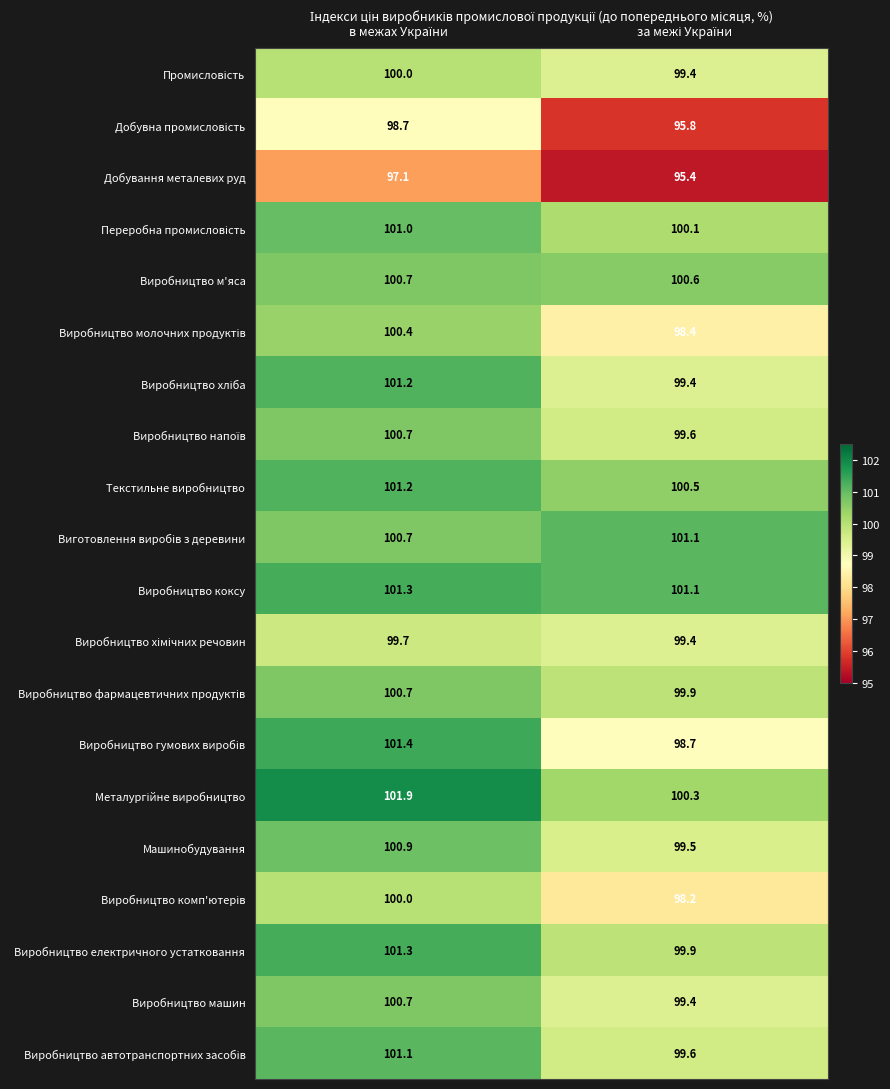

What is the average value of the Виробництво електричного устатковання series?

100.6